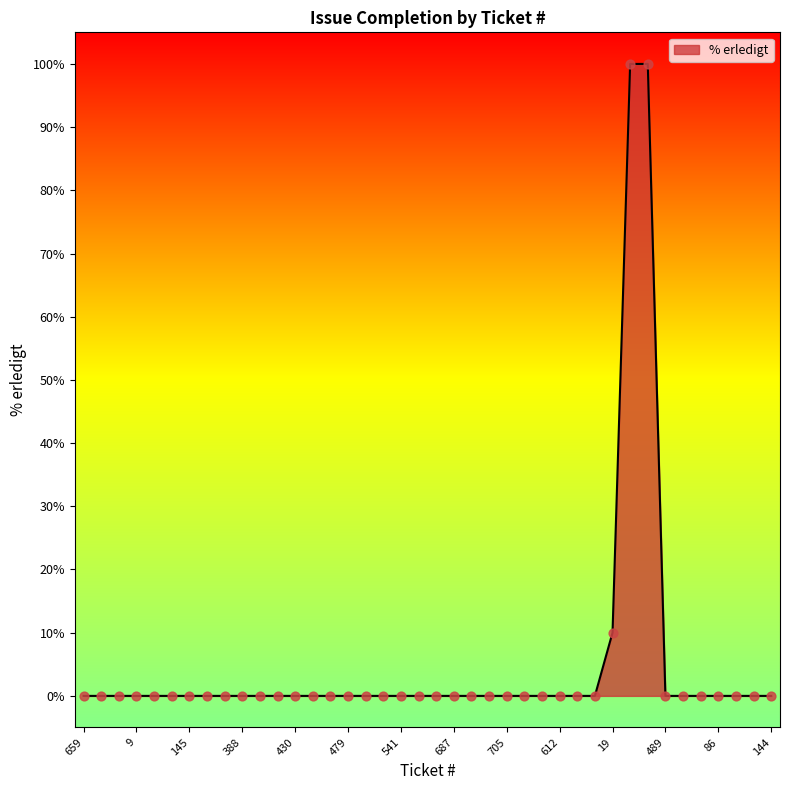

What is the maximum value shown in the chart?

100